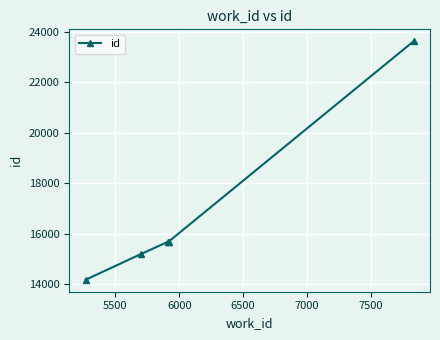

What is the sum of all values?

84368